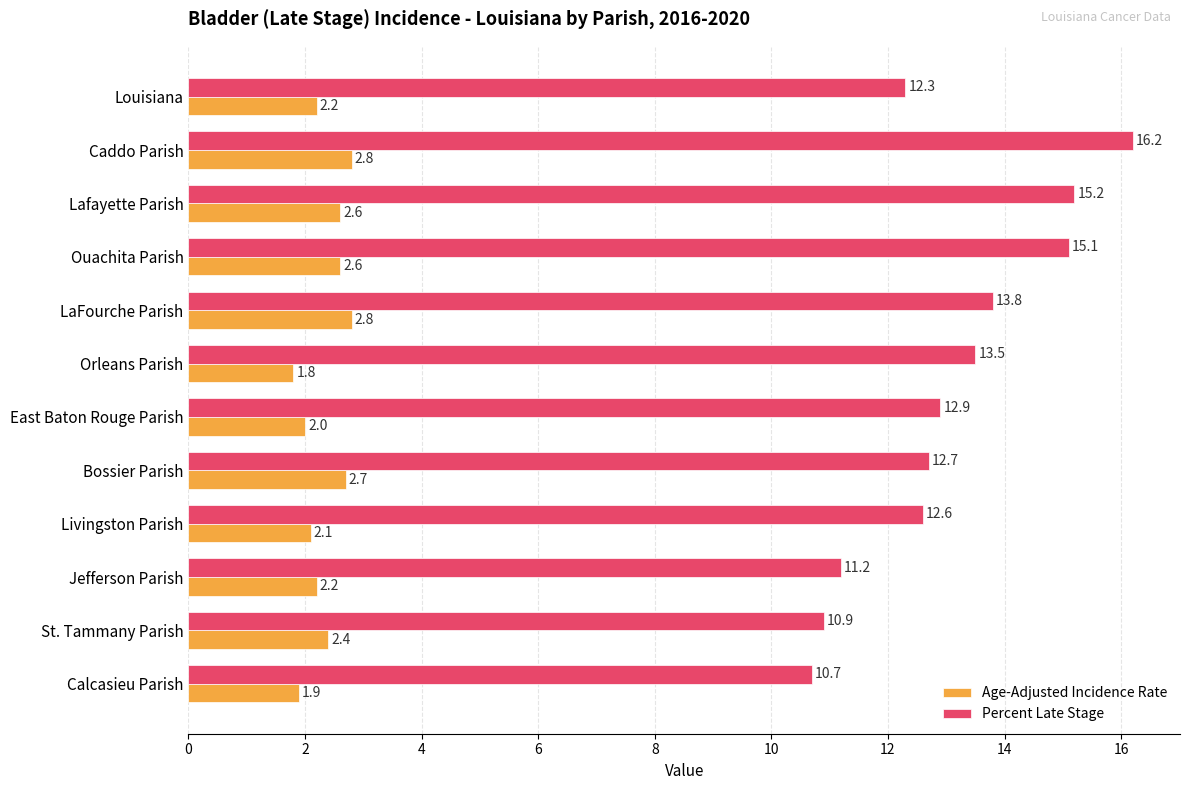

At which label does Percent Late Stage reach its minimum?

Calcasieu Parish